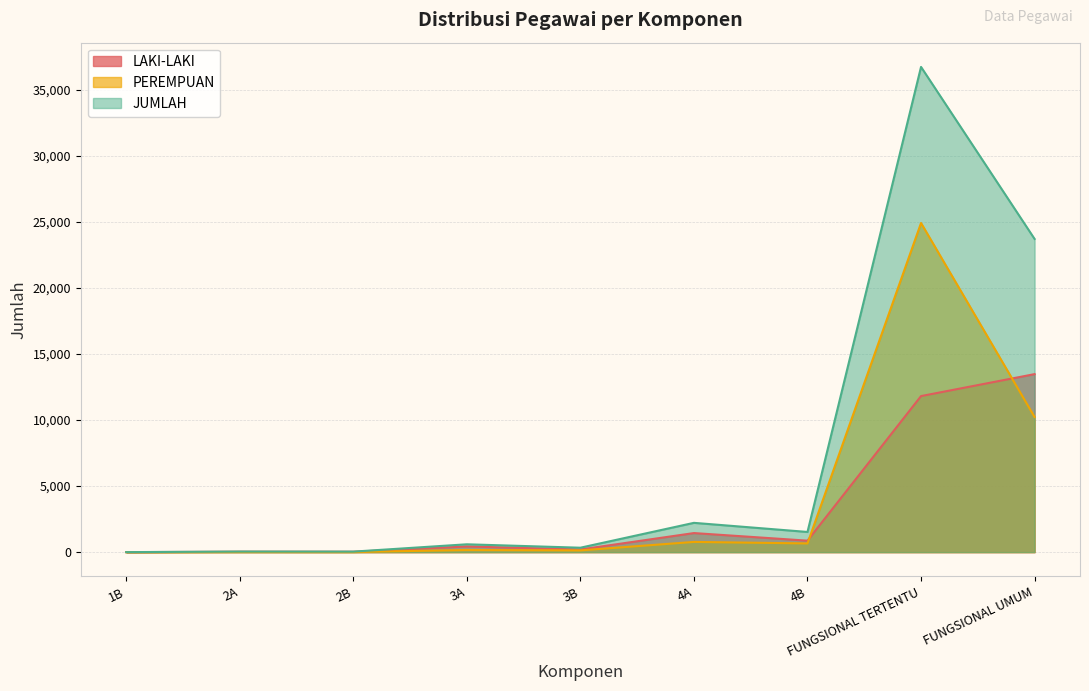

In JUMLAH, how many points are lower than both neighbors (excluding endpoints)?

3